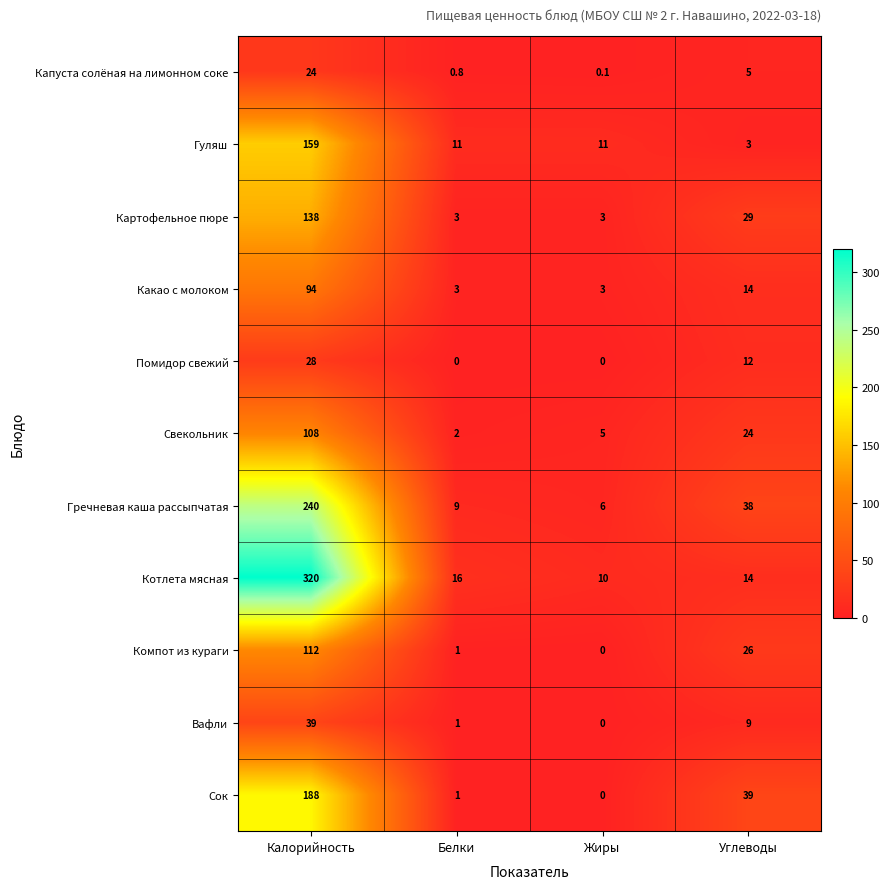

At which category is the sum across all series the highest?

Калорийность